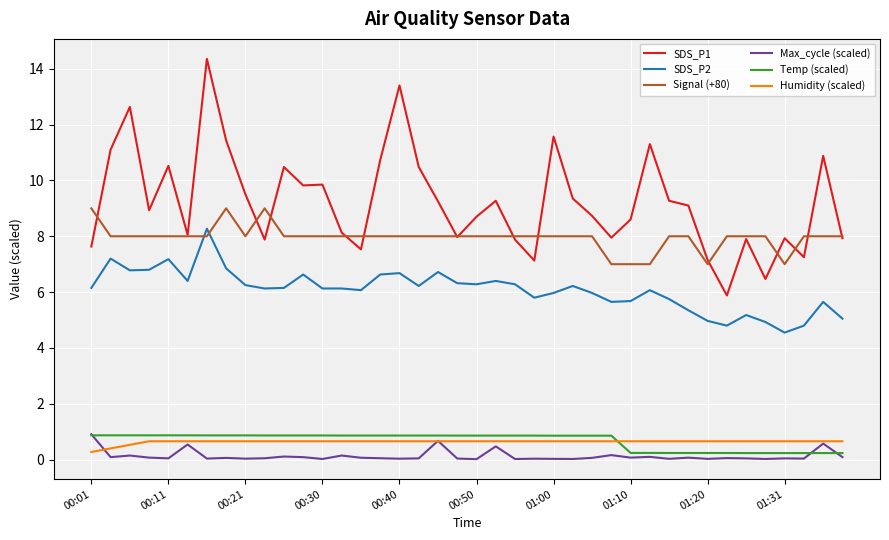

True or false: SDS_P2 and Temp (scaled) cross at least once.

False